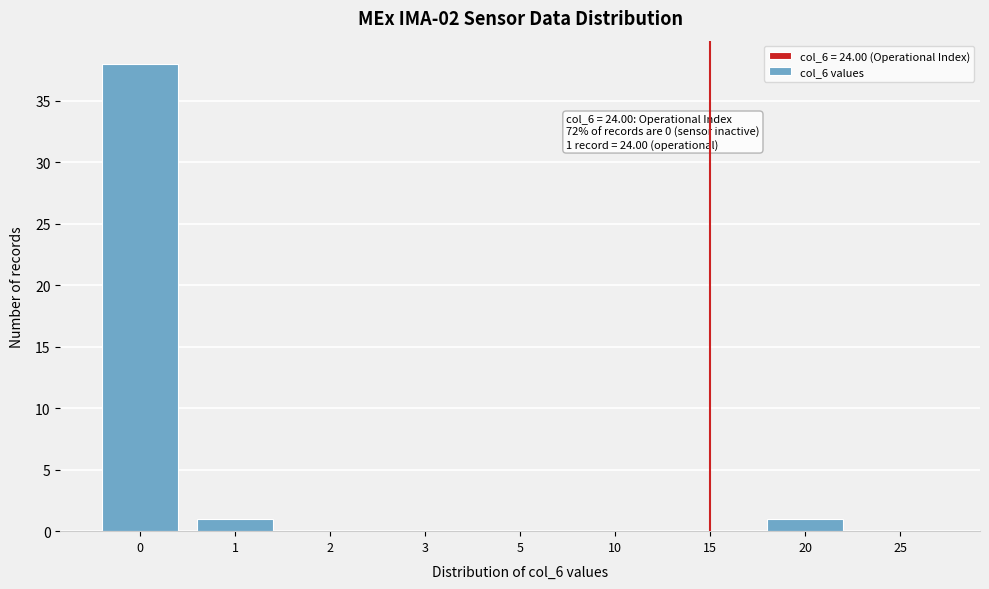

Reading left to right, what are all the values shown in this chart?

0=38	1=1	2=0	3=0	5=0	10=0	15=0	20=1	25=0